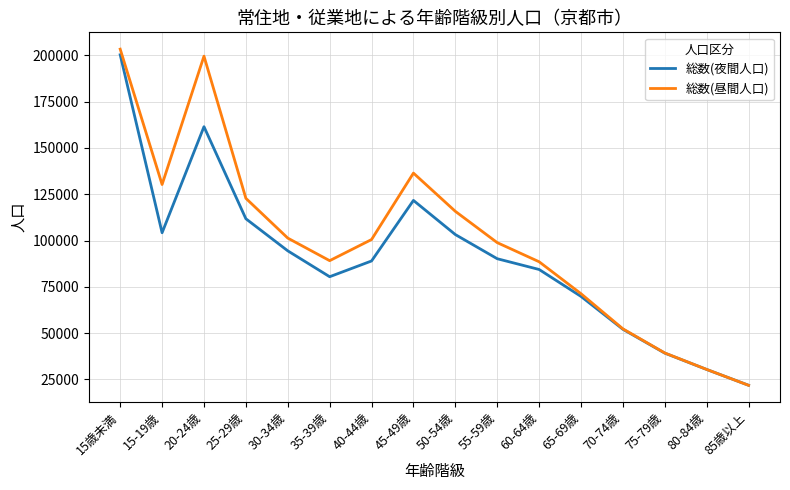

At how many categories does at least one series exceed 79278?

11